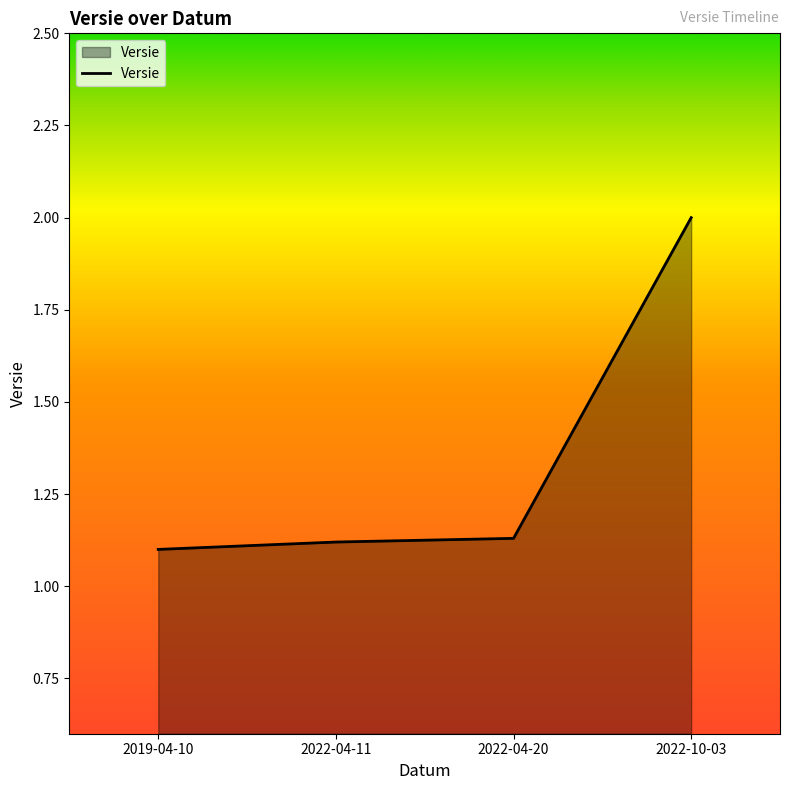

What position from the left is 2022-10-03?

4